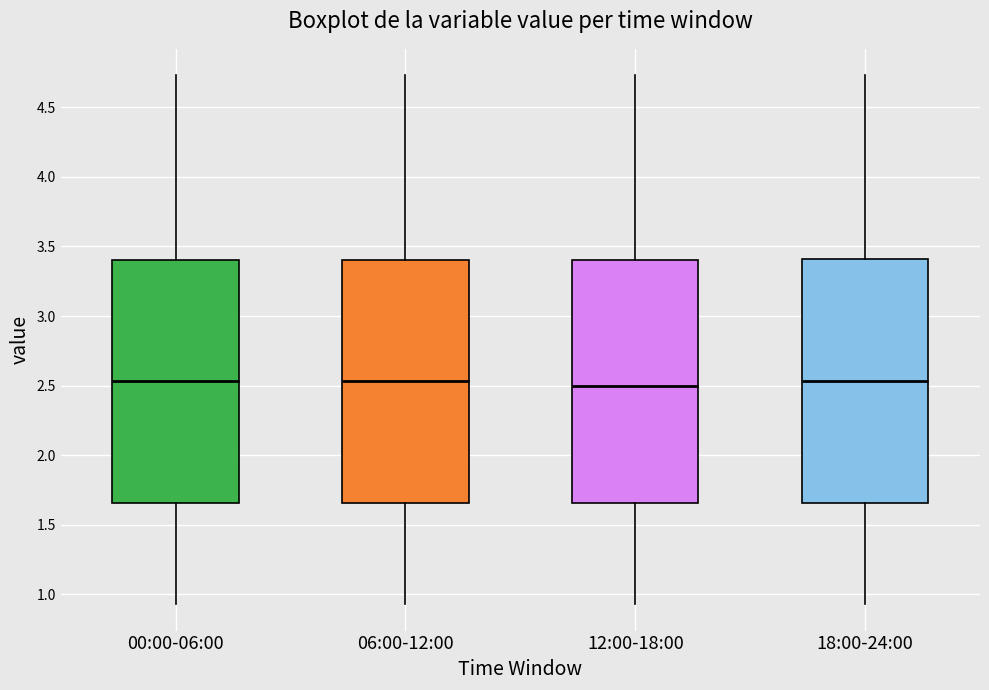

Reading left to right, transcribe this box plot: for each box, give where its median line is, the range the box spans, and where its two whiskers end, as read against the y-axis. The values are not printed on the chart, so give them approximately, as read against the axis.

00:00-06:00: median 2.55, box 1.65 to 3.40, whiskers 0.95 to 4.75
06:00-12:00: median 2.55, box 1.65 to 3.40, whiskers 0.95 to 4.75
12:00-18:00: median 2.50, box 1.65 to 3.40, whiskers 0.95 to 4.75
18:00-24:00: median 2.55, box 1.65 to 3.40, whiskers 0.95 to 4.75